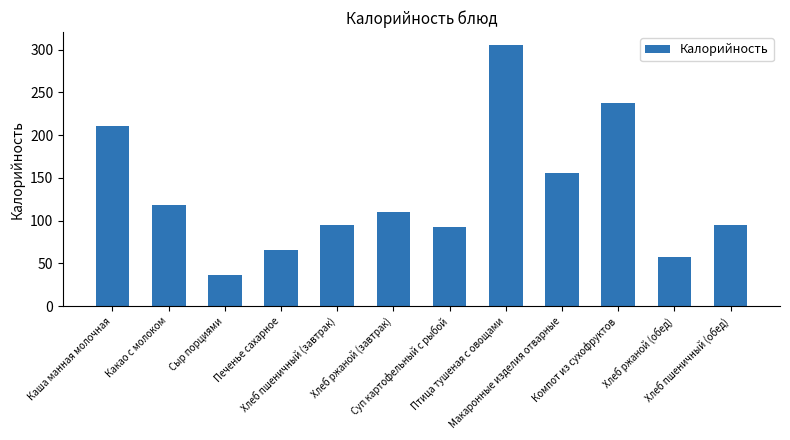

The chart shows a value of 20.6 at Печенье сахарное. True or false?

False